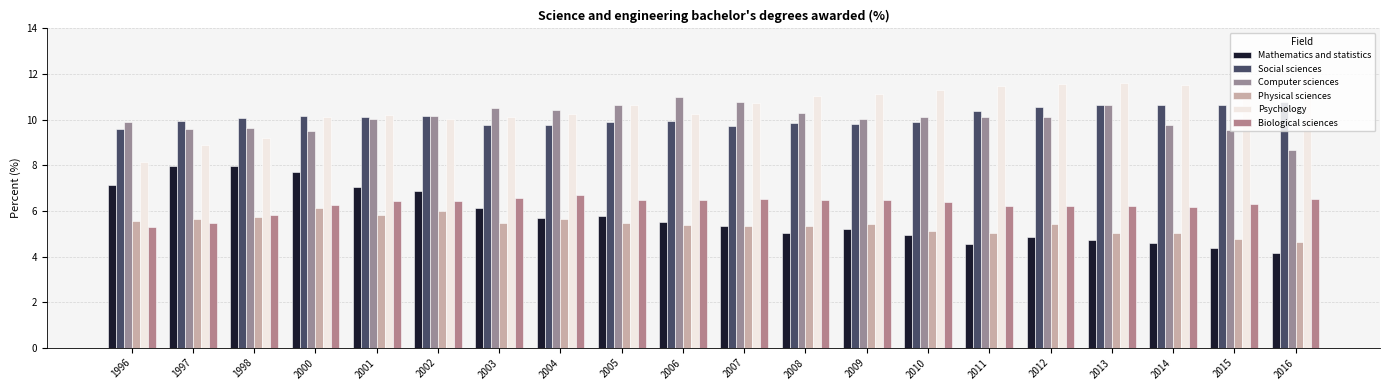

At which label does Psychology first exceed 10?

2000